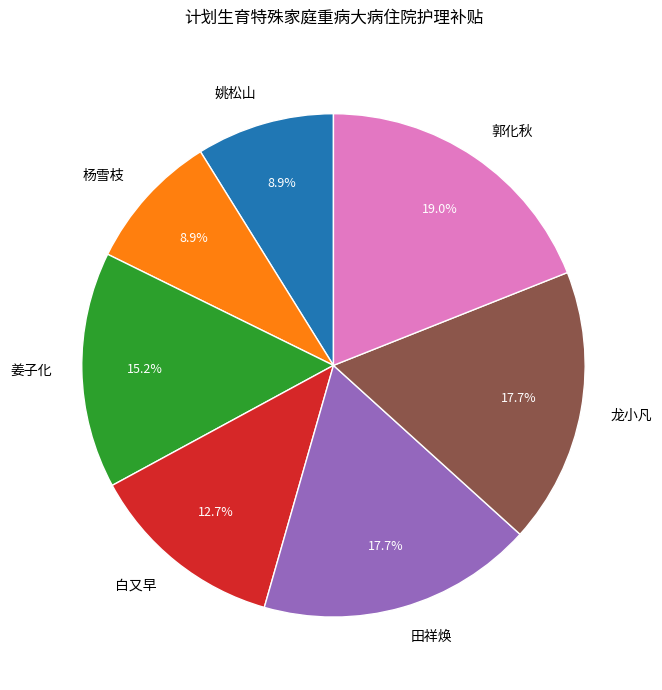

Which slice is the largest?

郭化秋